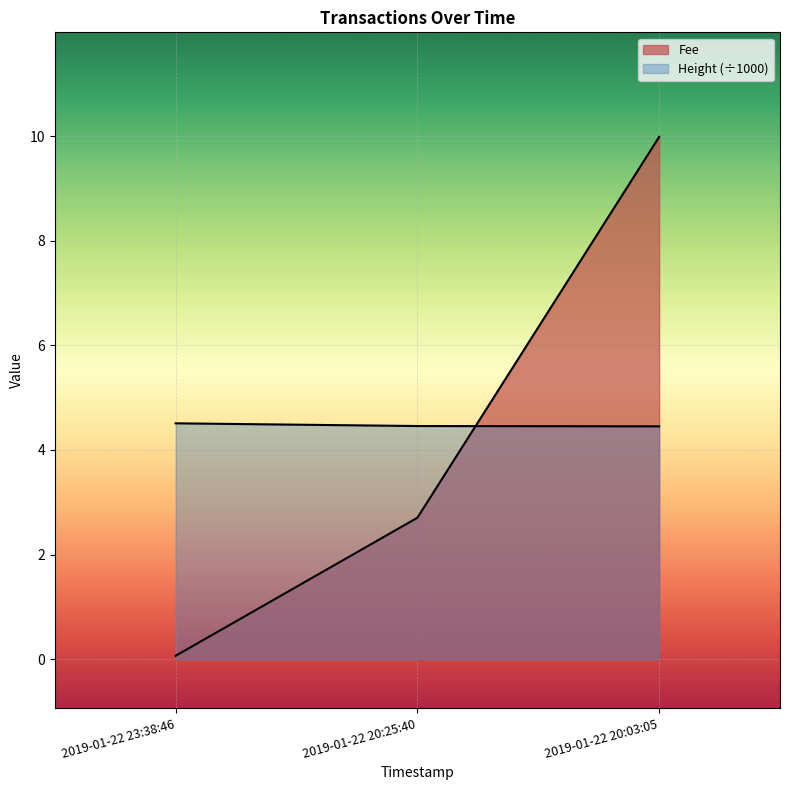

The value of Fee at 2019-01-22 23:38:46 is 0.0. True or false?

False